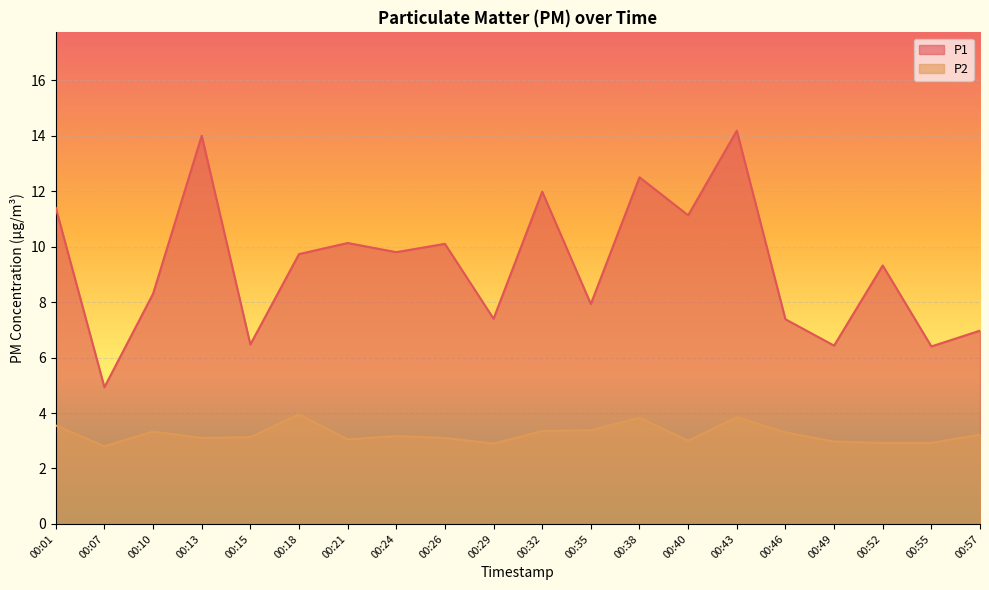

Reading left to right, list all the values displayed in this chart.

P1: 00:01=11.4	00:07=4.9	00:10=8.3	00:13=14.0	00:15=6.5	00:18=9.7	00:21=10.1	00:24=9.8	00:26=10.1	00:29=7.4	00:32=12.0	00:35=7.9	00:38=12.5	00:40=11.1	00:43=14.2	00:46=7.4	00:49=6.4	00:52=9.3	00:55=6.4	00:57=7.0
P2: 00:01=3.5	00:07=2.8	00:10=3.3	00:13=3.1	00:15=3.1	00:18=4.0	00:21=3.0	00:24=3.2	00:26=3.1	00:29=2.9	00:32=3.4	00:35=3.4	00:38=3.8	00:40=3.0	00:43=3.9	00:46=3.3	00:49=3.0	00:52=2.9	00:55=2.9	00:57=3.2